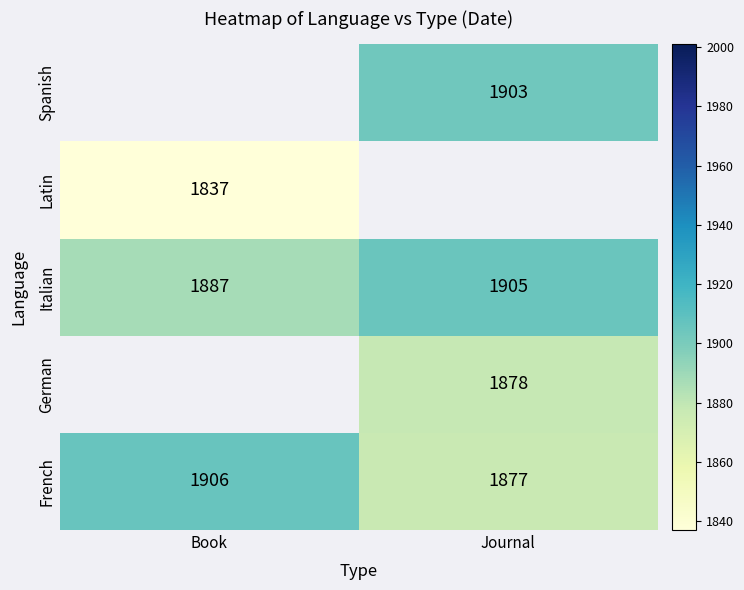

Is it true that Spanish equals 1903 at Journal?

True